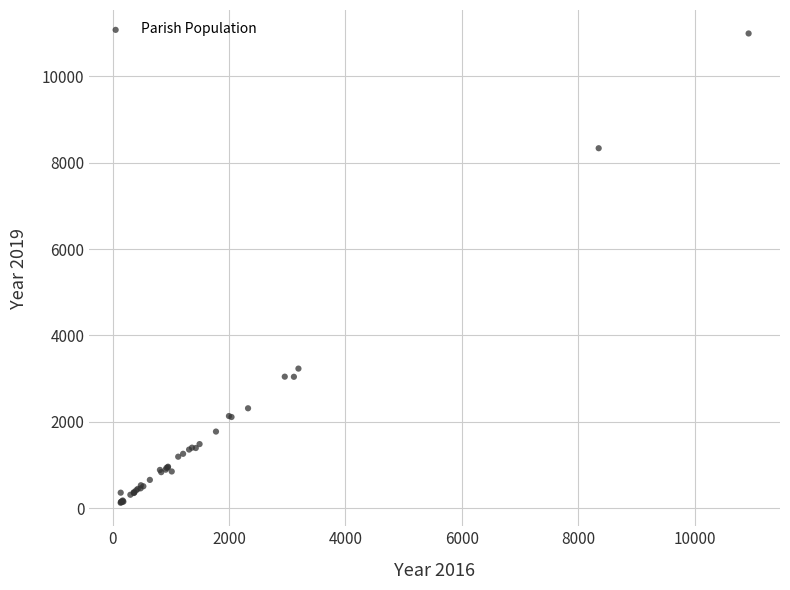

What Y value in the scatter plot is closest to 5559?

3233